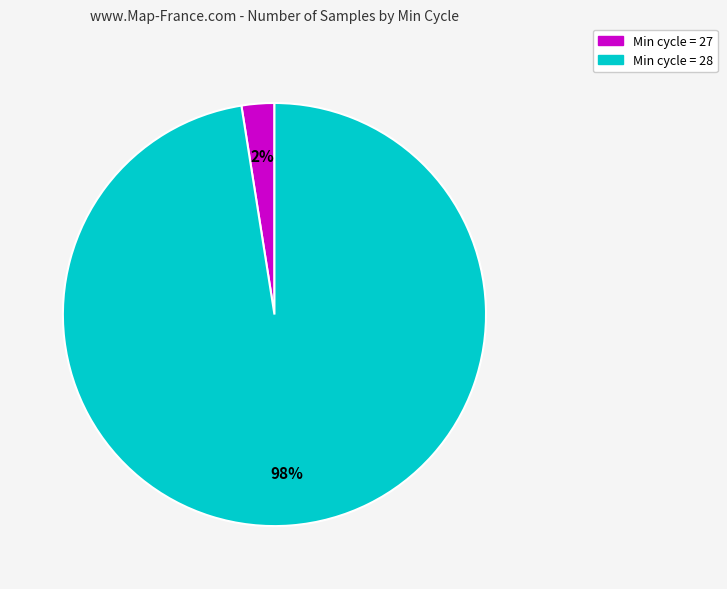

Which slice is the smallest?

Min cycle = 27